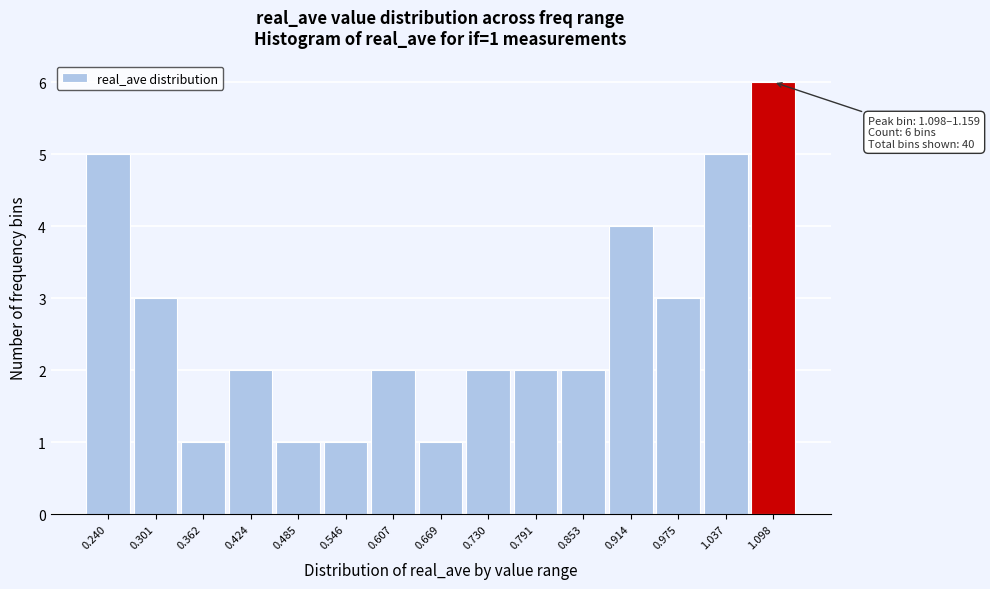

Reading left to right, list all the values displayed in this chart.

5	3	1	2	1	1	2	1	2	2	2	4	3	5	6